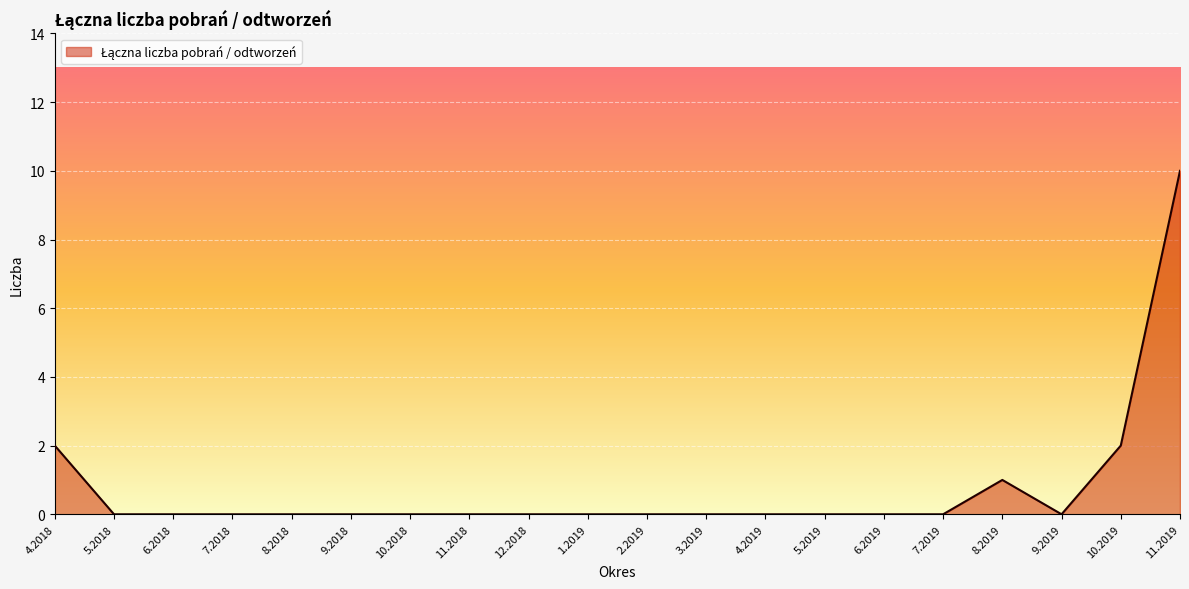

What position from the right is 11.2019?

1